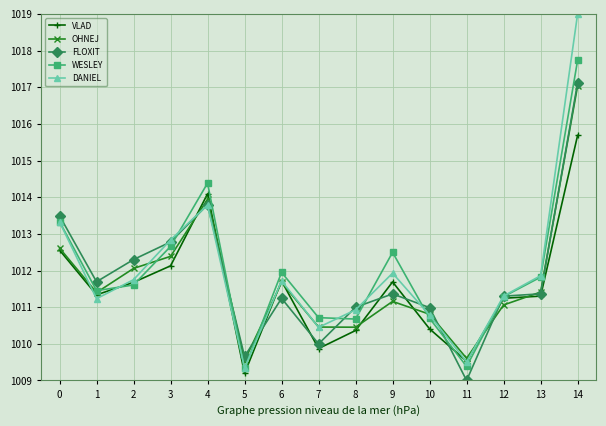

At which label is VLAD closest to 1012?

3